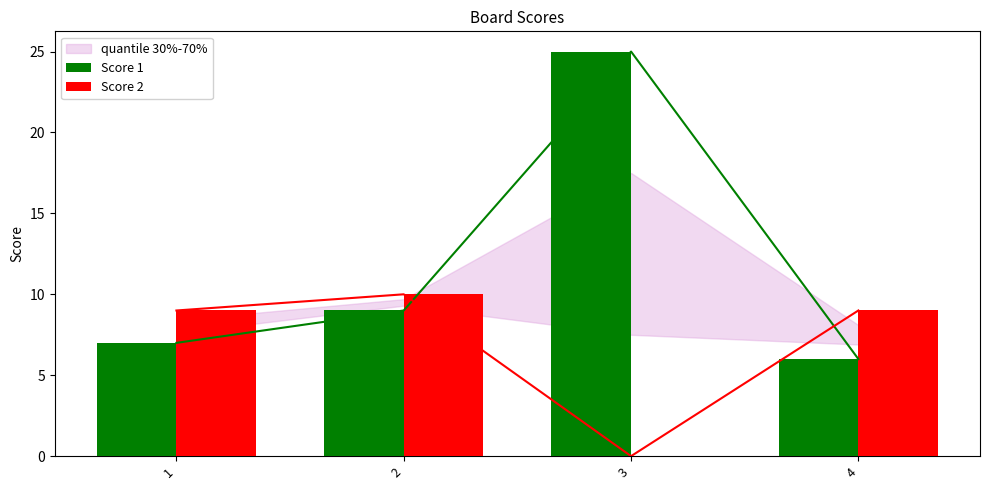

Which series has the largest range (max minus min)?

Score 1